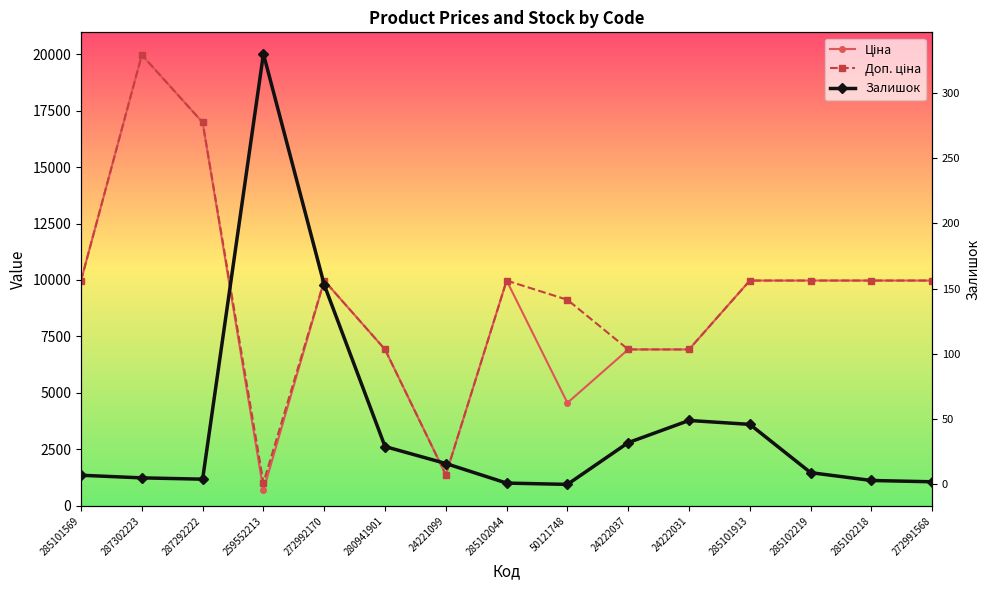

True or false: Залишок and Доп. ціна intersect in this chart.

False